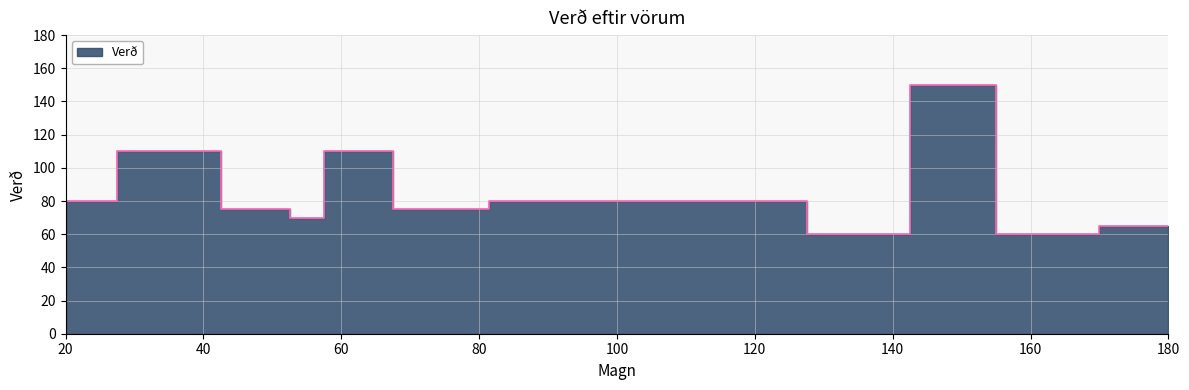

Count the number of categories in the chart.

12